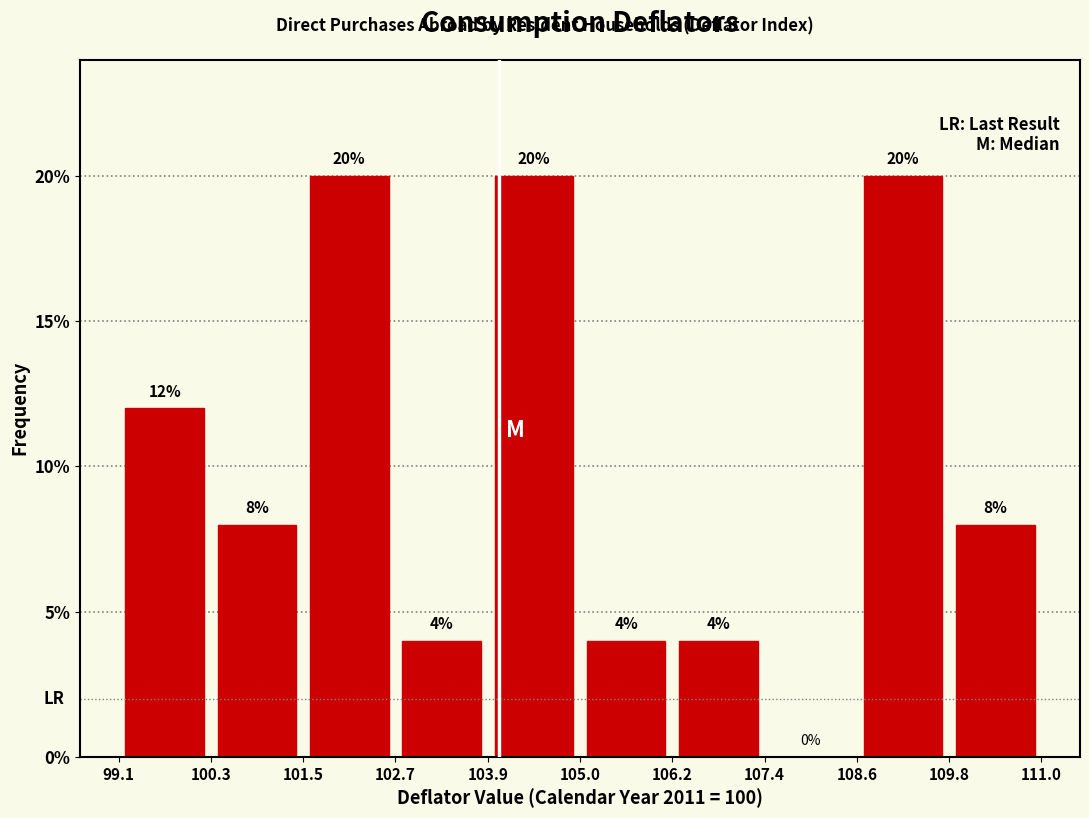

Reading left to right, transcribe this chart: for each bar, give the range it covers on the x-axis and its height.

99.1 to 100.3: 12
100.3 to 101.5: 8
101.5 to 102.7: 20
102.7 to 103.9: 4
103.9 to 105.0: 20
105.0 to 106.2: 4
106.2 to 107.4: 4
107.4 to 108.6: 0
108.6 to 109.8: 20
109.8 to 111.0: 8